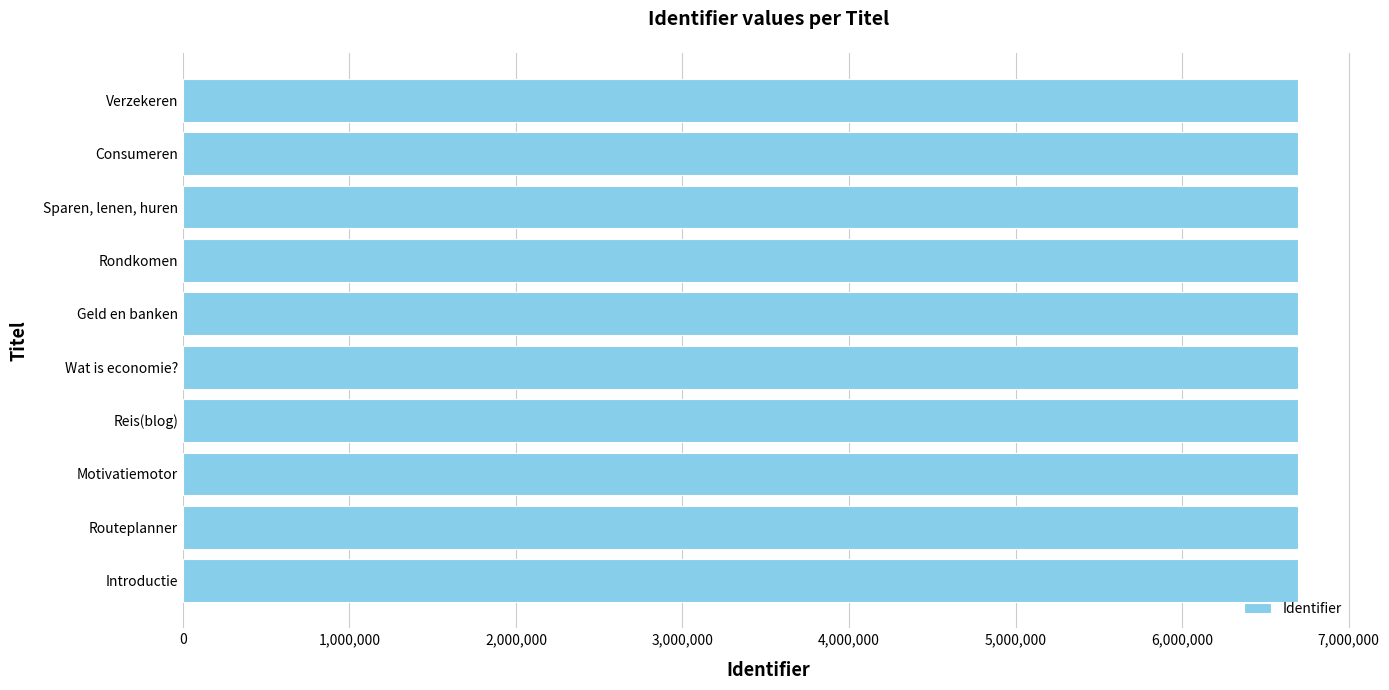

How many values are below 6698631?

5